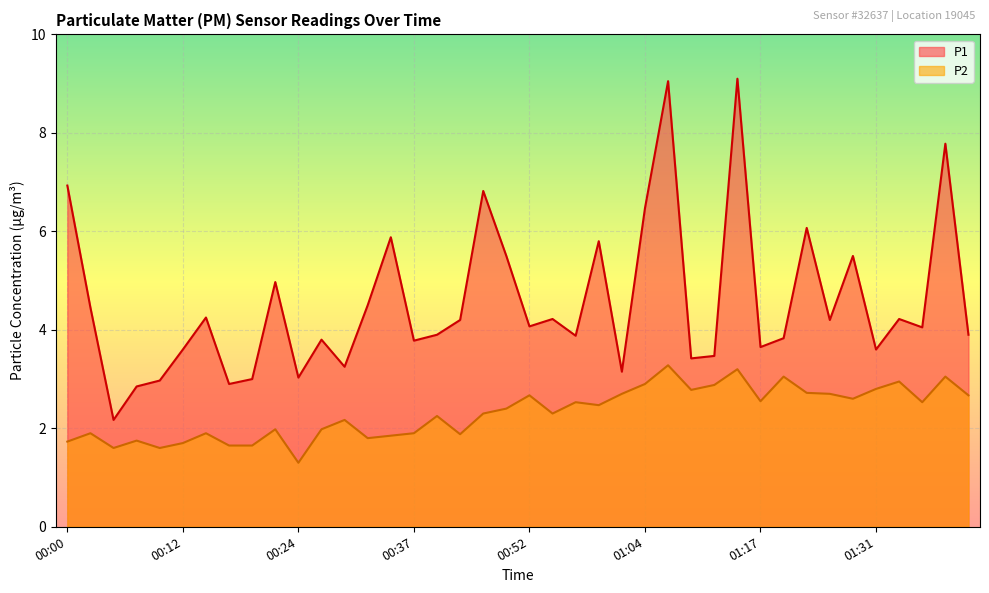

What is the greatest value displayed?

9.1